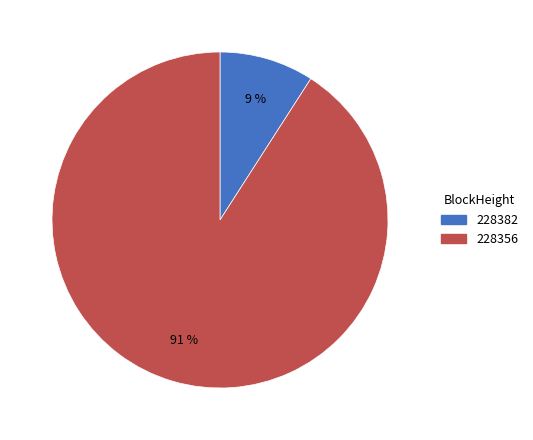

Between 228356 and 228382, which is larger?

228356